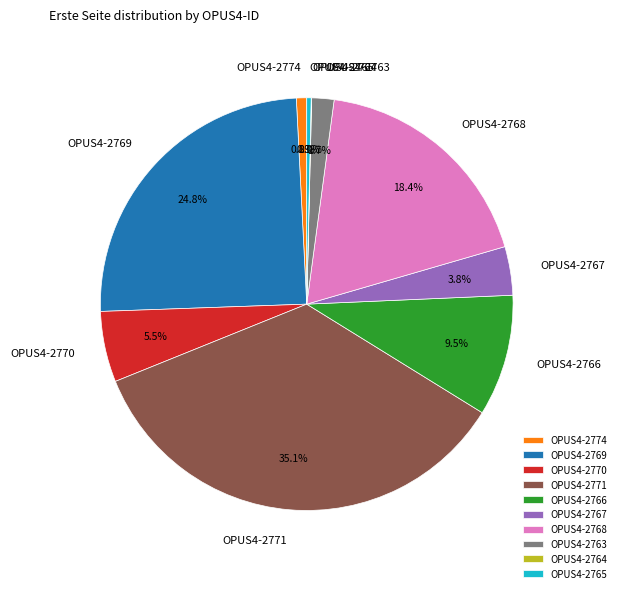

To the nearest percent, what percentage of the pie is OPUS4-2767?

4%